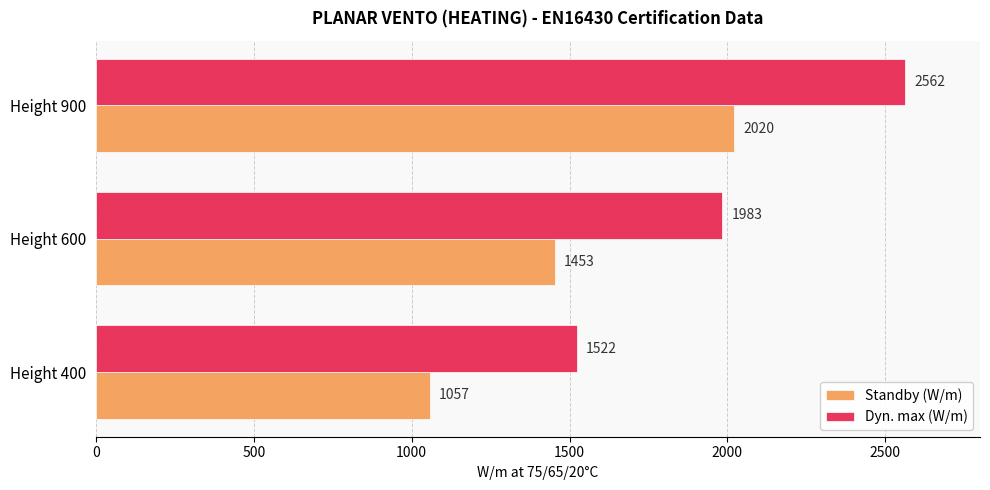

List the labels in order of Dyn. max (W/m) value, smallest first.

Height 400, Height 600, Height 900